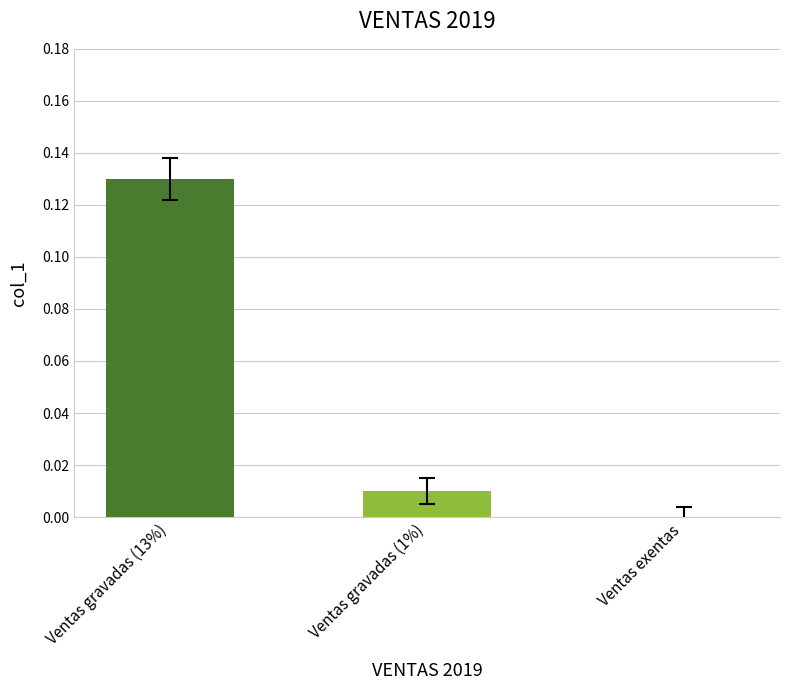

Which has a higher value, Ventas gravadas (1%) or Ventas gravadas (13%)?

Ventas gravadas (13%)